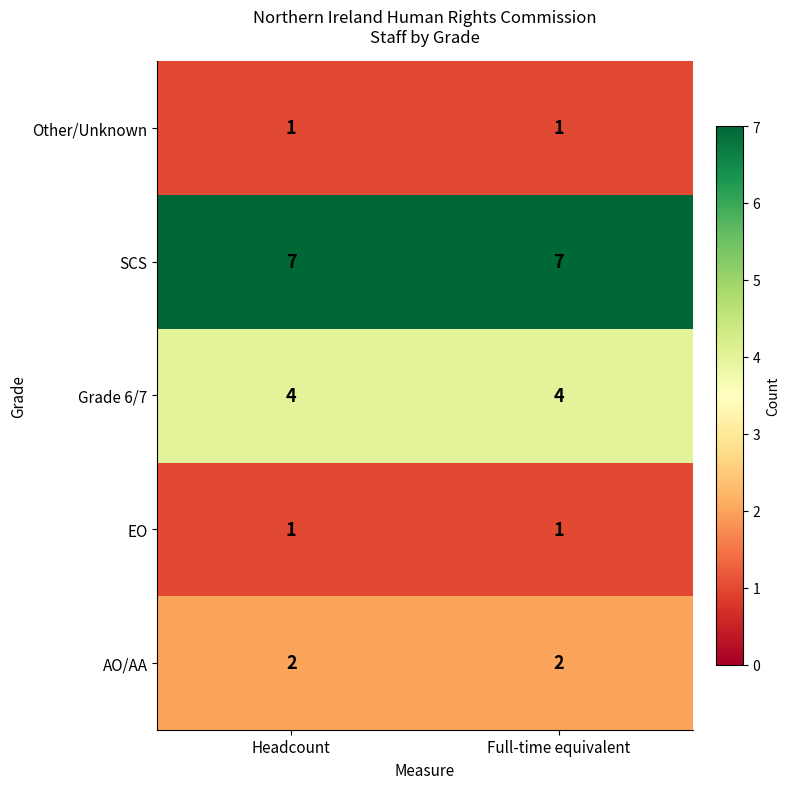

Reading right to left, extract all data points from this chart.

Other/Unknown: Full-time equivalent=1	Headcount=1
SCS: Full-time equivalent=7	Headcount=7
Grade 6/7: Full-time equivalent=4	Headcount=4
EO: Full-time equivalent=1	Headcount=1
AO/AA: Full-time equivalent=2	Headcount=2